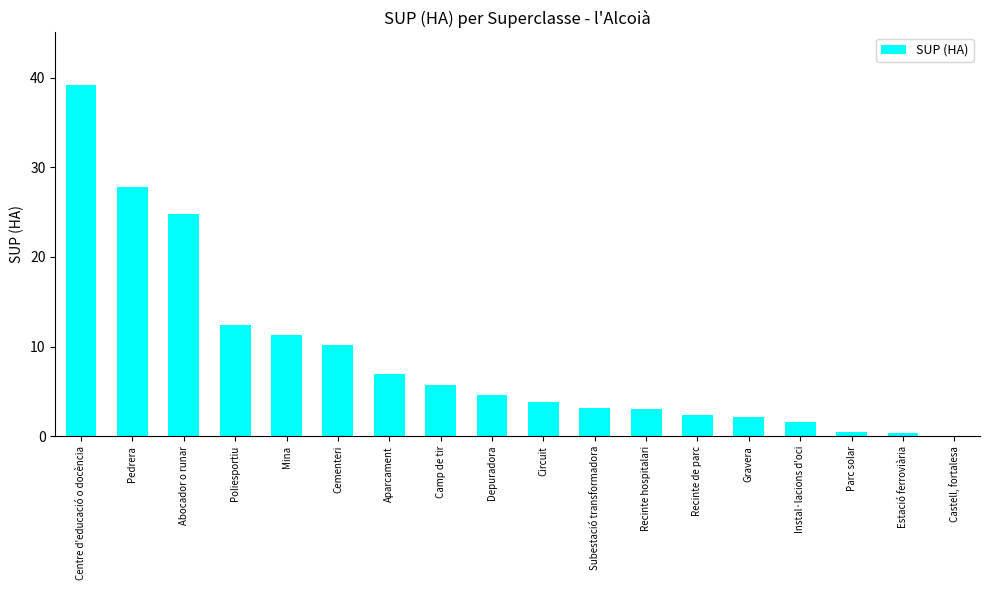

What is the greatest value displayed?

39.2